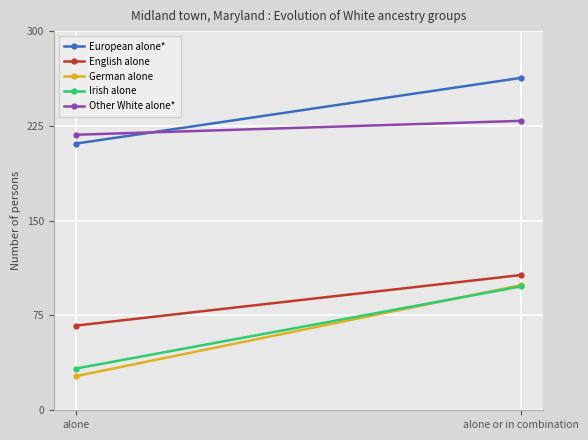

What is the smallest value displayed?

27